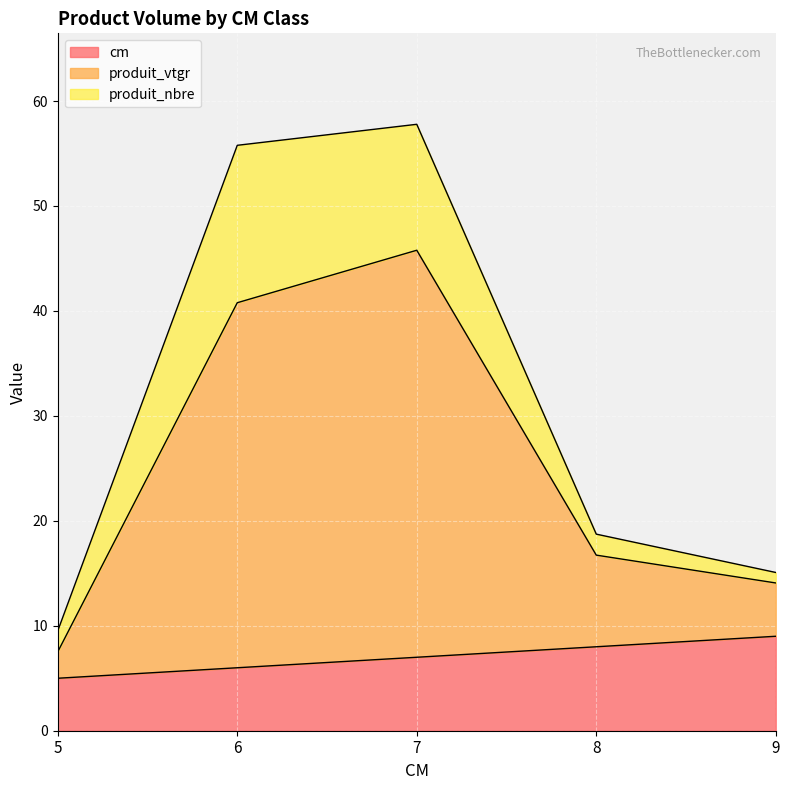

What is the total value across all series at 7?

57.8